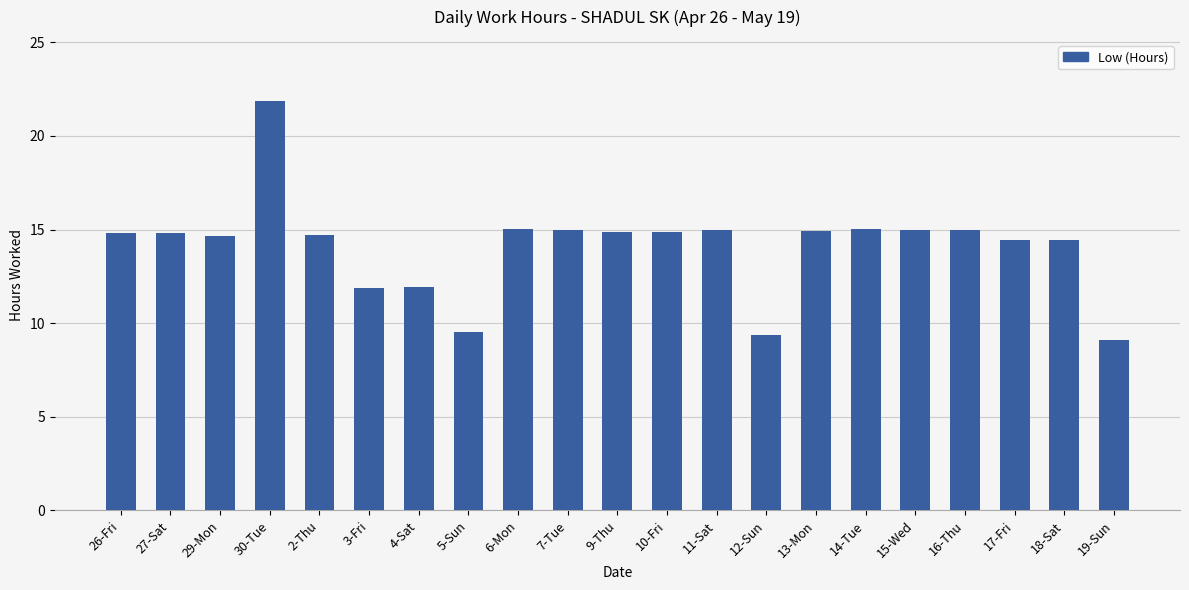

The chart shows a value of 20.4 at 3-Fri. True or false?

False